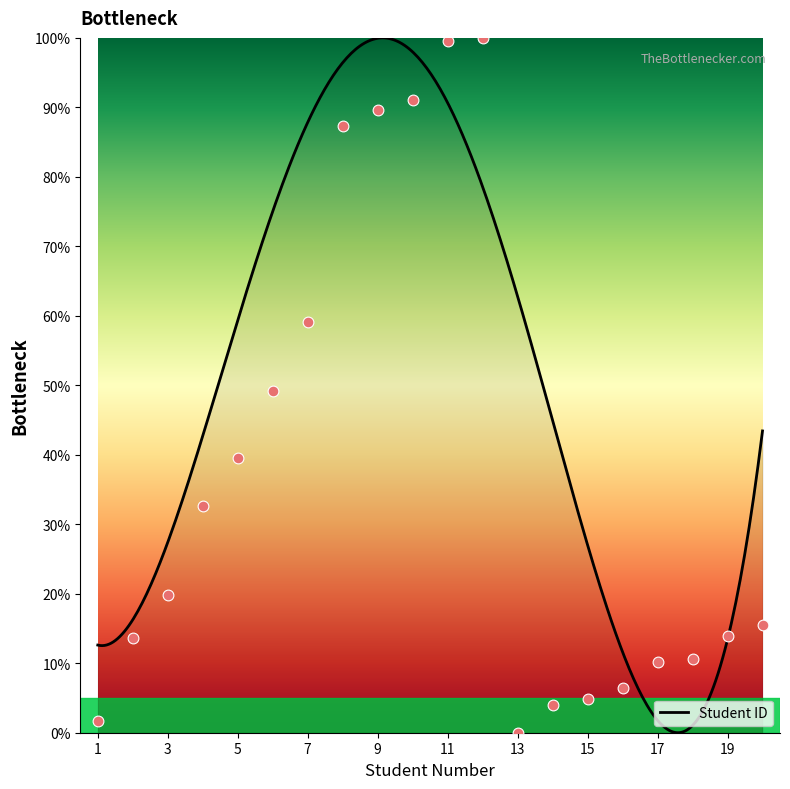

Between 12 and 14, which is larger?

12